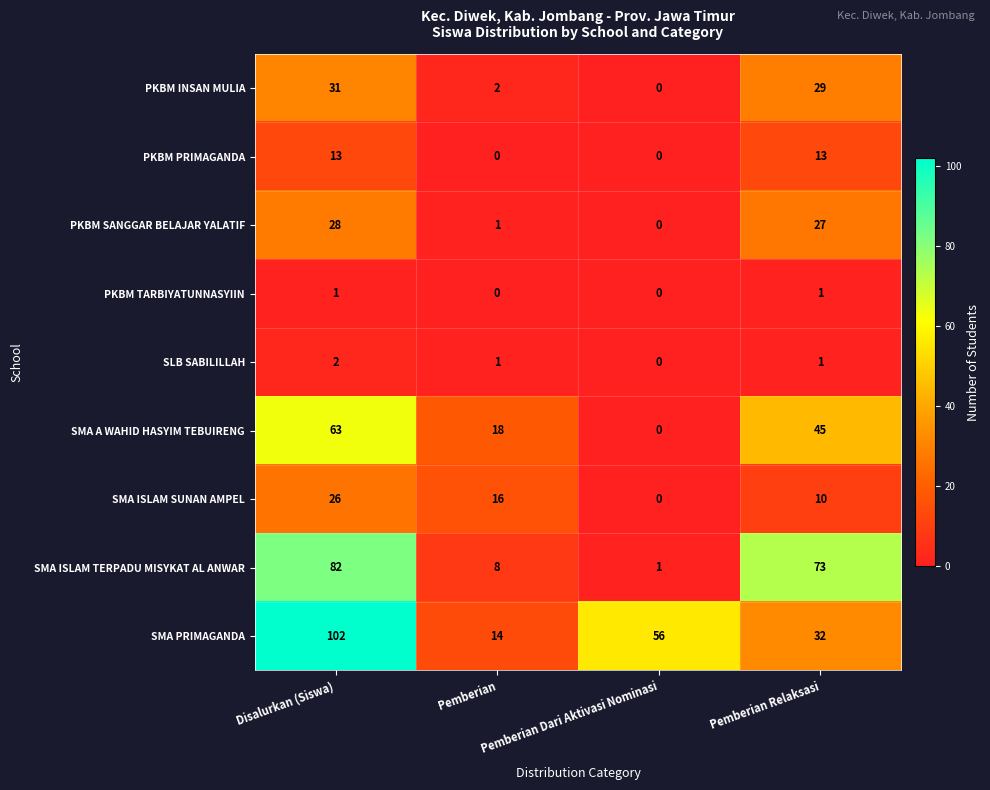

What is the sum of the SMA ISLAM SUNAN AMPEL values at Disalurkan (Siswa) and Pemberian?

42